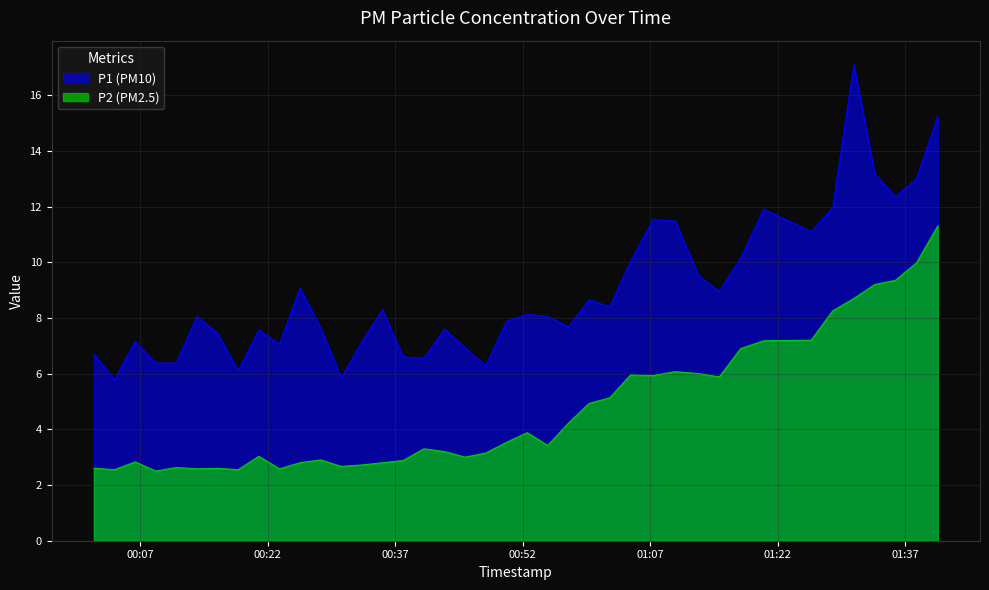

List the labels in order of P1 value, largest first.

2023-07-31T01:30:58, 2023-07-31T01:40:50, 2023-07-31T01:33:25, 2023-07-31T01:38:20, 2023-07-31T01:35:51, 2023-07-31T01:28:28, 2023-07-31T01:20:22, 2023-07-31T01:07:20, 2023-07-31T01:09:57, 2023-07-31T01:25:56, 2023-07-31T01:17:39, 2023-07-31T01:04:41, 2023-07-31T01:12:41, 2023-07-31T00:25:49, 2023-07-31T01:15:08, 2023-07-31T00:59:49, 2023-07-31T01:02:15, 2023-07-31T00:35:31, 2023-07-31T00:52:32, 2023-07-31T00:13:42, 2023-07-31T00:54:57, 2023-07-31T00:50:06, 2023-07-31T00:57:23, 2023-07-31T00:28:14, 2023-07-31T00:42:49, 2023-07-31T00:20:58, 2023-07-31T00:16:07, 2023-07-31T00:06:25, 2023-07-31T00:33:05, 2023-07-31T00:23:24, 2023-07-31T00:45:14, 2023-07-31T00:01:34, 2023-07-31T00:37:57, 2023-07-31T00:40:23, 2023-07-31T00:08:51, 2023-07-31T00:11:16, 2023-07-31T00:47:40, 2023-07-31T00:18:33, 2023-07-31T00:30:40, 2023-07-31T00:04:00